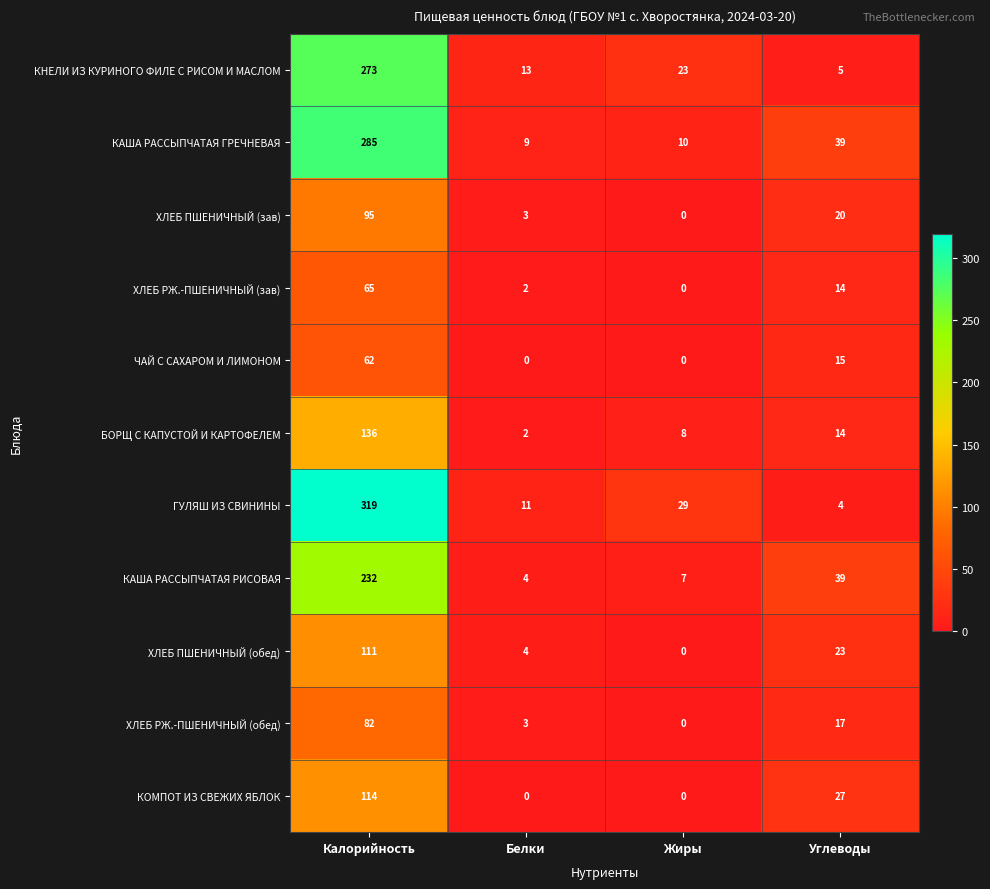

What is the difference between the maximum and minimum values in the ЧАЙ С САХАРОМ И ЛИМОНОМ series?

62